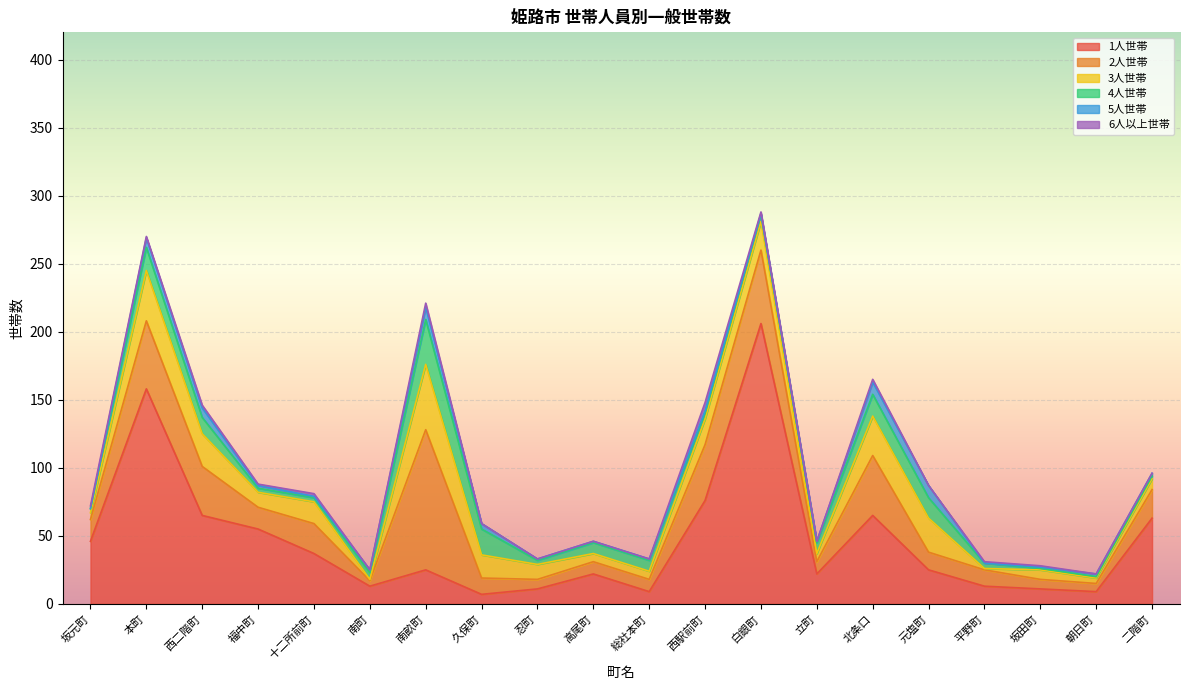

At which label does 1人世帯 first exceed 25?

坂元町